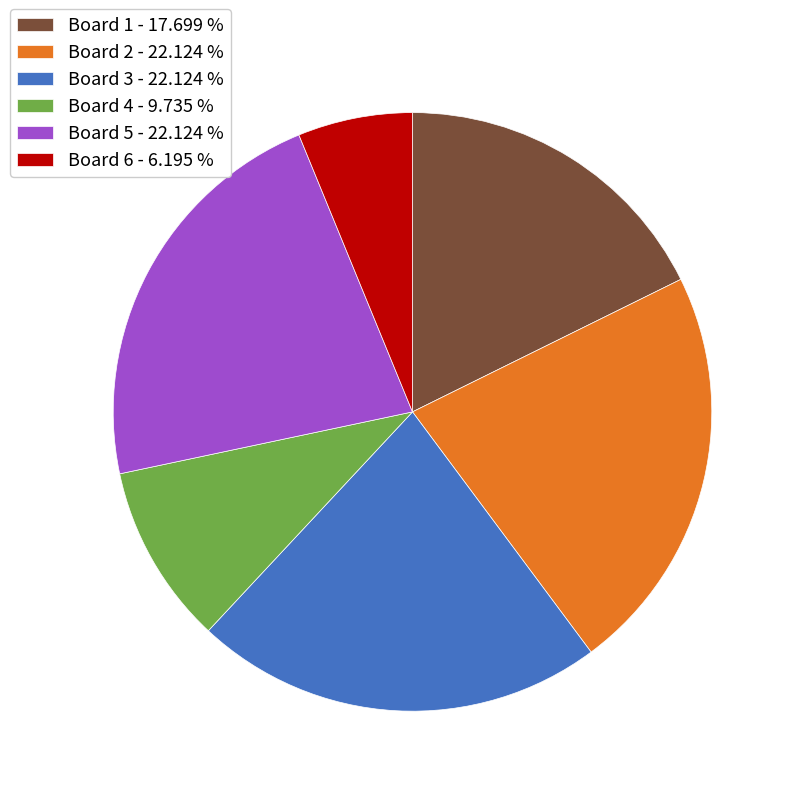

Combined, do Board 2 - 22.124 % and Board 1 - 17.699 % account for over 50%?

No